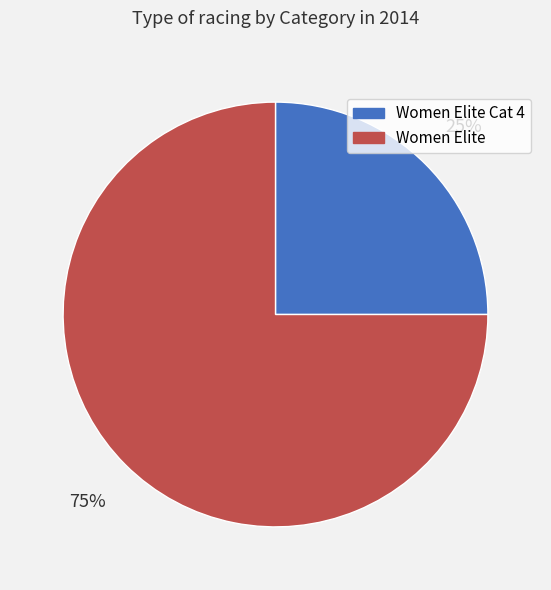

Is there a majority slice in this chart?

Yes